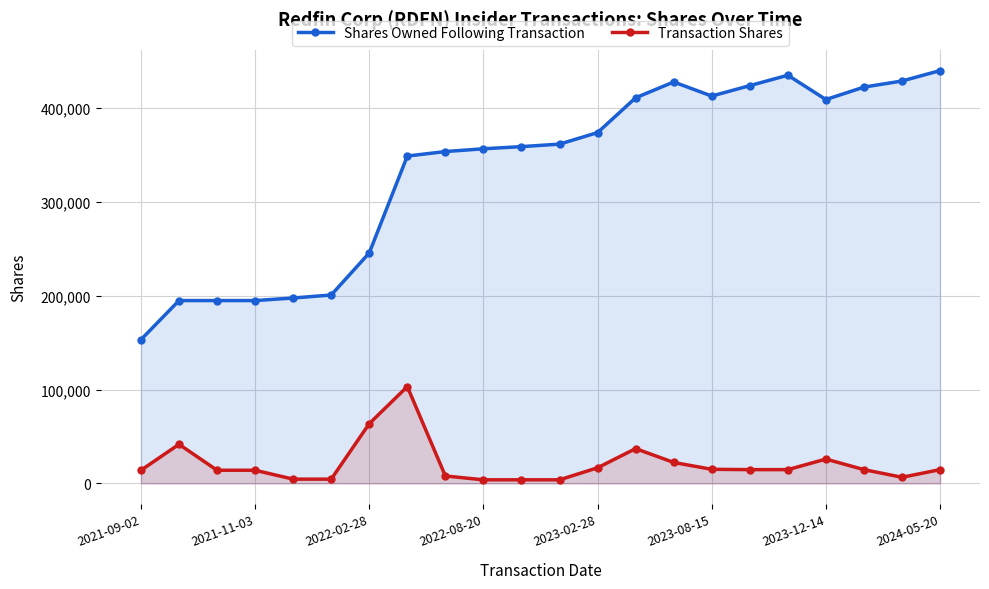

The value of Shares Owned Following Transaction at 2023-08-15 is 652543. True or false?

False